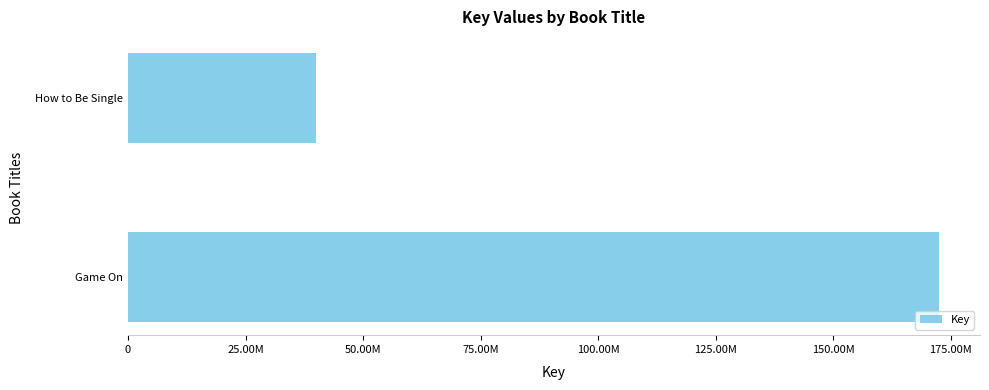

At which label is the value closest to 106323917?

How to Be Single